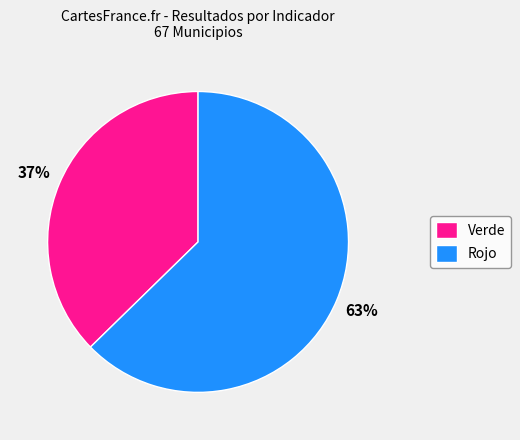

Is it true that Rojo is 63% of the pie?

True